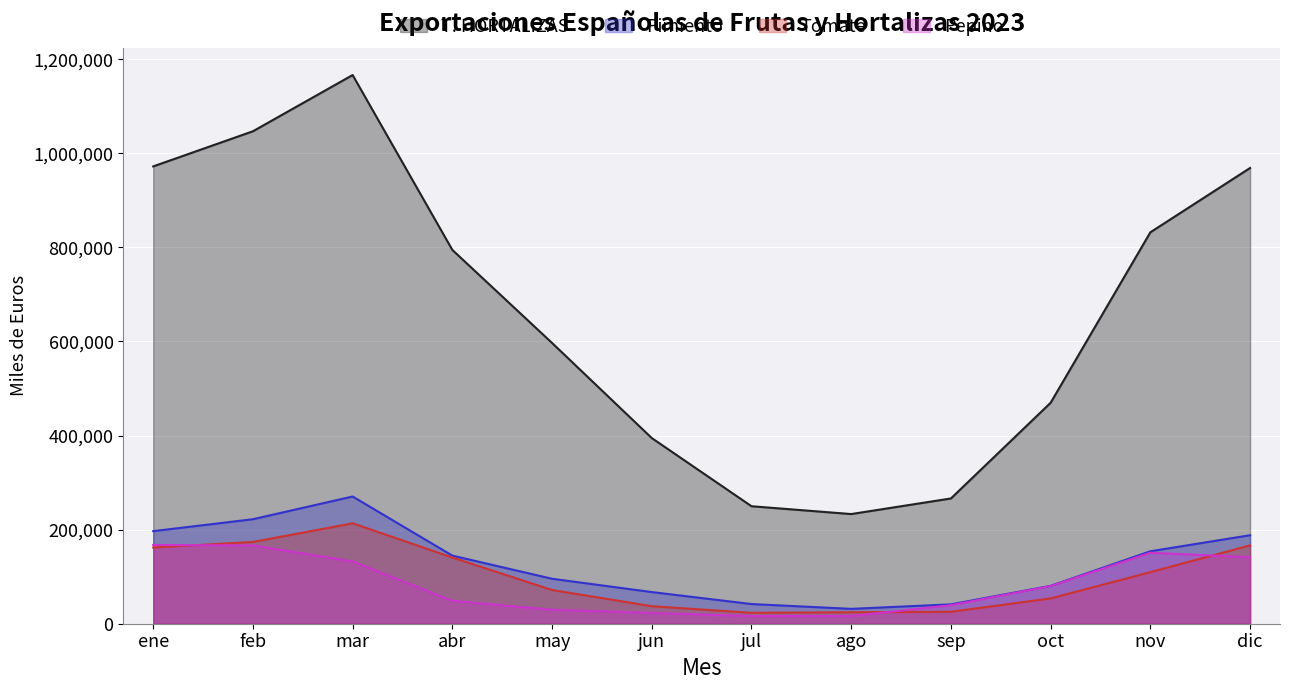

At which label does Pepino first exceed 80129?

ene